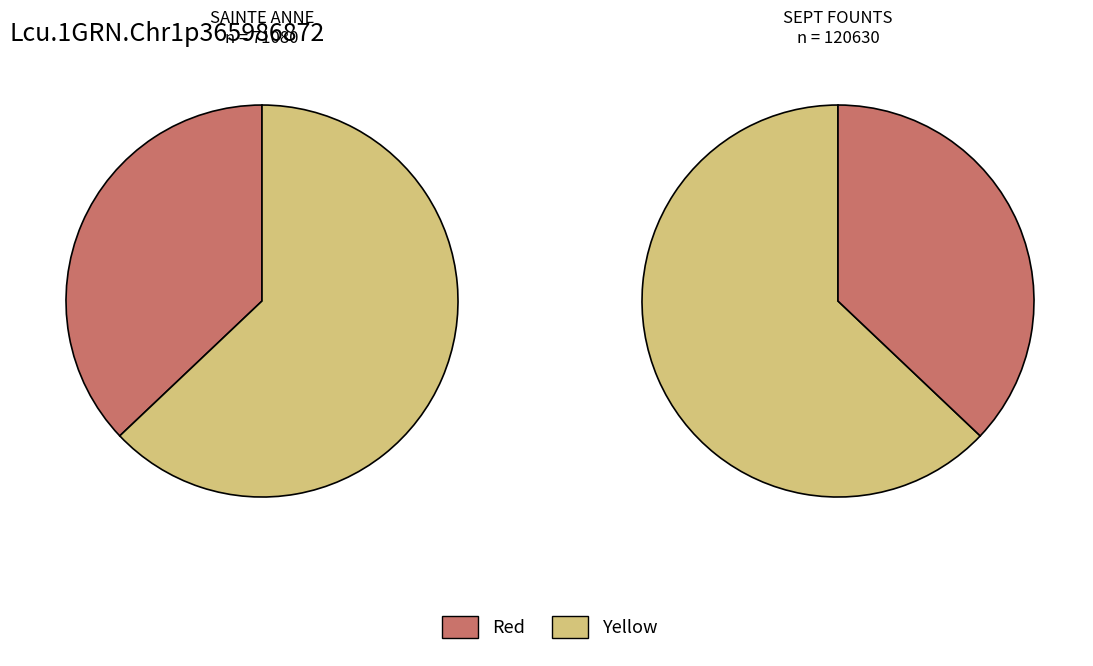

Does SEPT FOUNTS account for over 50% of the chart?

Yes